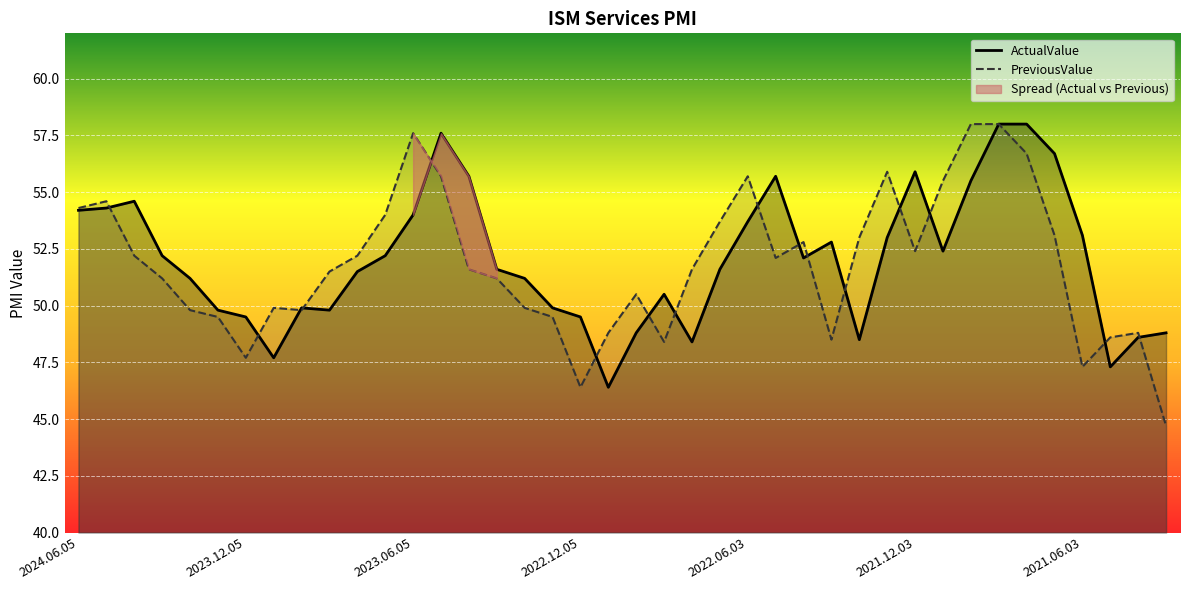

What is the label of the 26th point from the left?

2022.05.04